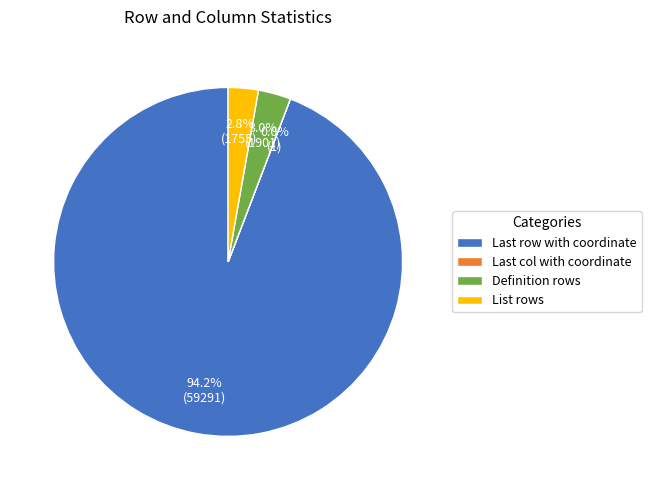

What percentage is NOT represented by Definition rows?

97.0%